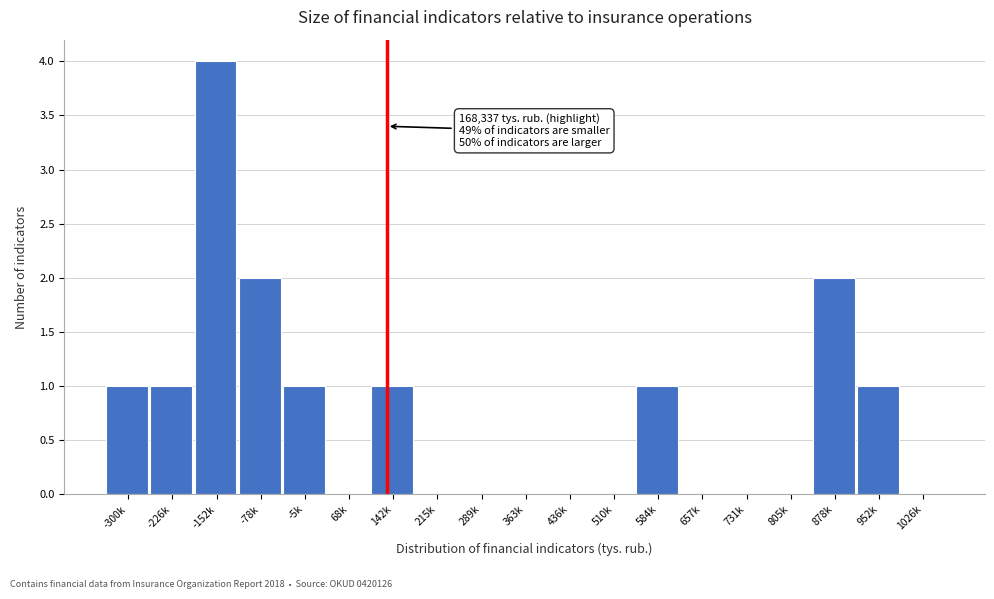

Reading left to right, transcribe all the data shown in this chart.

-300k=1	-226k=1	-152k=4	-78k=2	-5k=1	68k=0	142k=1	215k=0	289k=0	363k=0	436k=0	510k=0	584k=1	657k=0	731k=0	805k=0	878k=2	952k=1	1026k=0